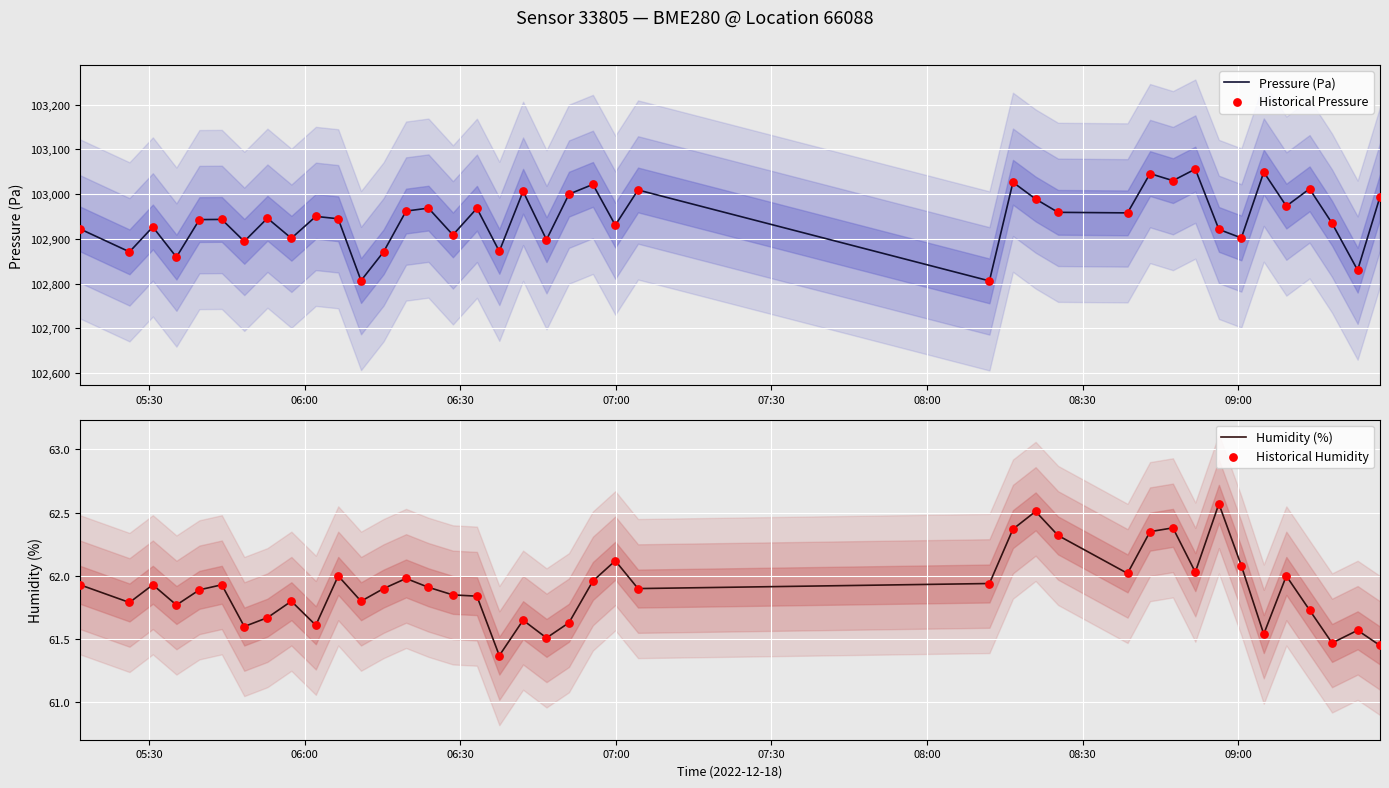

Which series has the largest total across all categories?

Pressure (Pa)